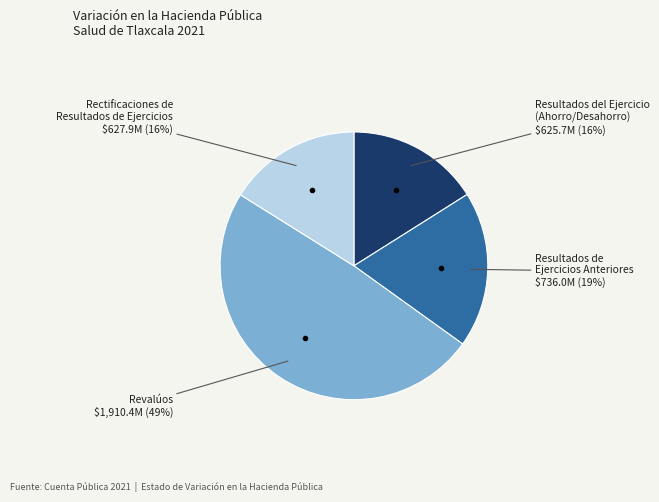

To the nearest percent, what is the average slice percentage?

25%